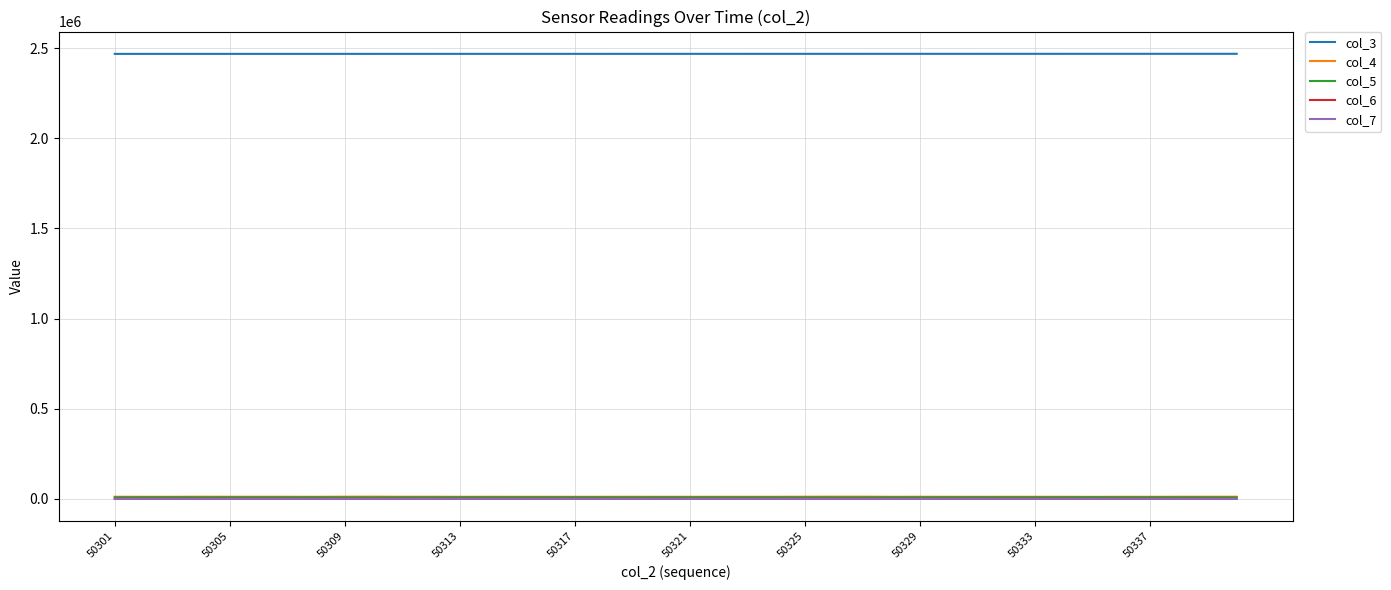

What is the minimum value for col_4?

10928